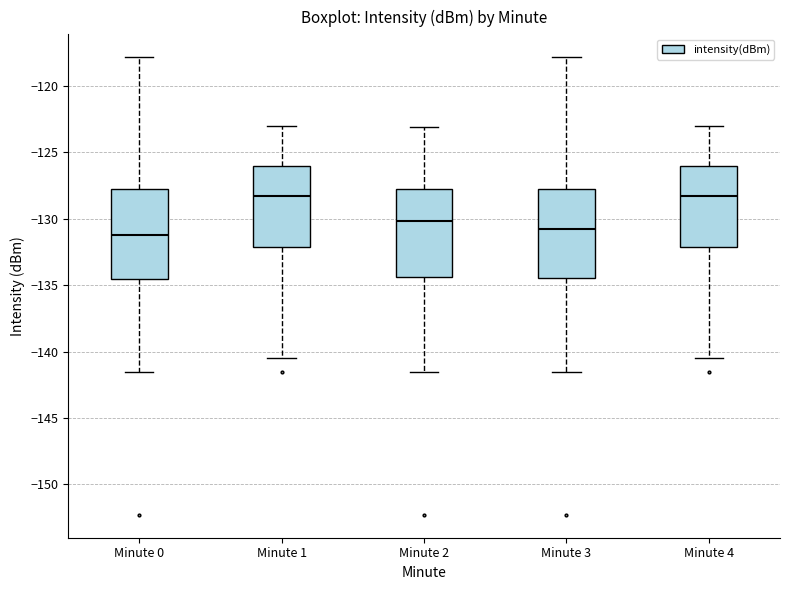

Reading left to right, transcribe this box plot: for each box, give where its median line is, the range the box spans, and where its two whiskers end, as read against the y-axis. The values are not printed on the chart, so give them approximately, as read against the axis.

Minute 0: median -131.0, box -134.5 to -127.5, whiskers -141.5 to -118.0
Minute 1: median -128.5, box -132.0 to -126.0, whiskers -140.5 to -123.0
Minute 2: median -130.0, box -134.5 to -127.5, whiskers -141.5 to -123.0
Minute 3: median -131.0, box -134.5 to -127.5, whiskers -141.5 to -118.0
Minute 4: median -128.5, box -132.0 to -126.0, whiskers -140.5 to -123.0